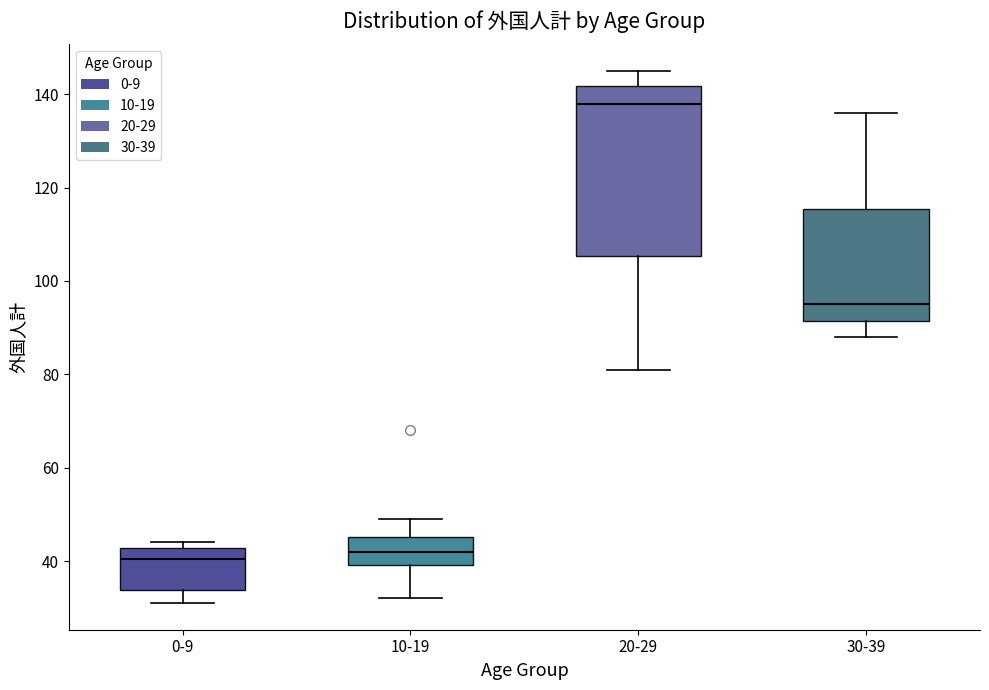

Reading left to right, read every box against the y-axis: the position of its median line, the range the box covers, and the ends of its whiskers. The values are not printed on the chart, so give them approximately, as read against the axis.

0-9: median 40, box 34 to 42, whiskers 32 to 44
10-19: median 42, box 40 to 46, whiskers 32 to 50
20-29: median 138, box 106 to 142, whiskers 82 to 146
30-39: median 96, box 92 to 116, whiskers 88 to 136